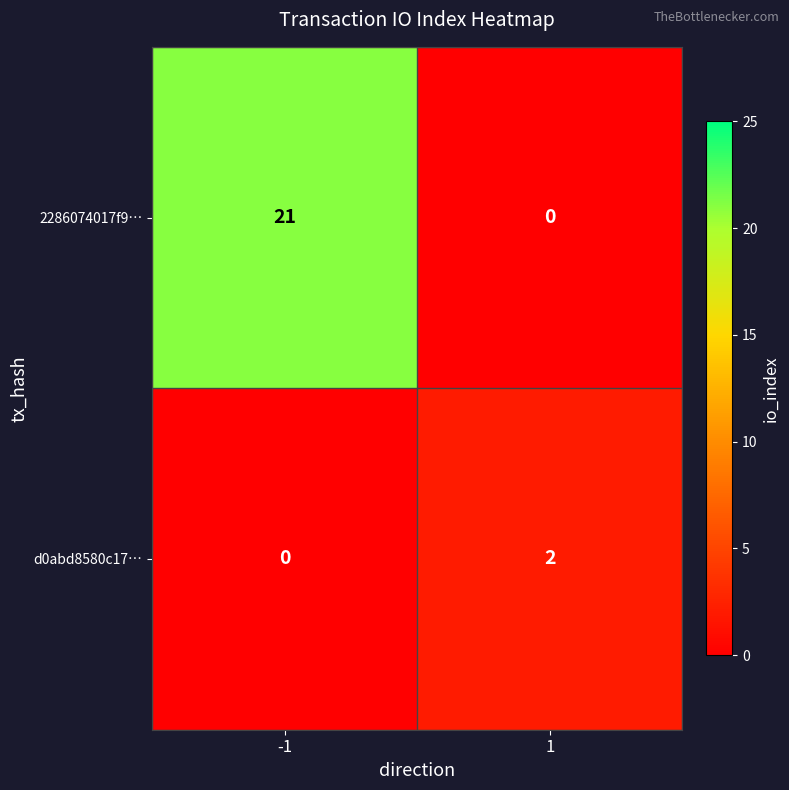

Count the number of data series in this chart.

2